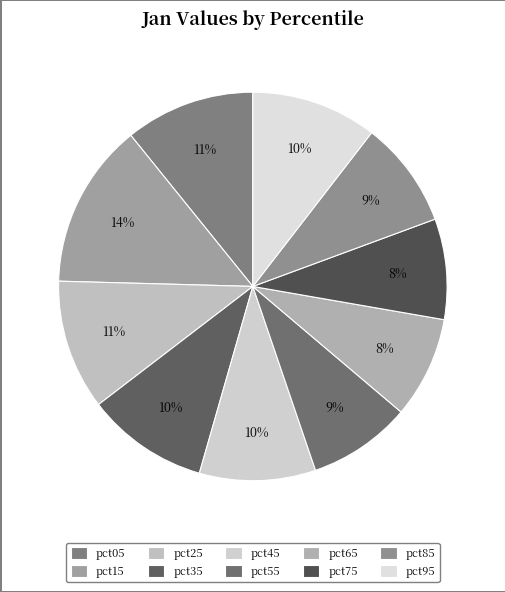

The pct05 slice represents 25% of the pie. True or false?

False